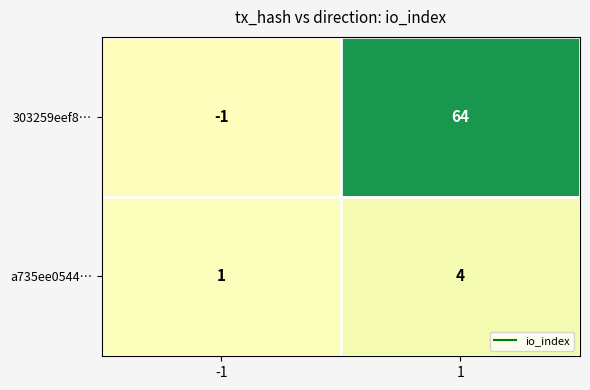

What is the spread (max minus min) of values at 1?

60